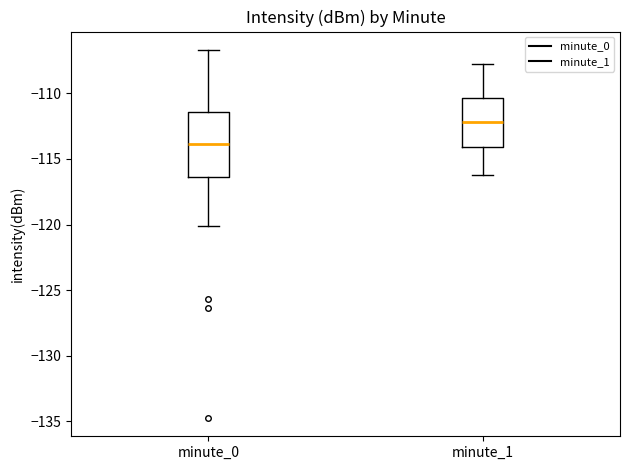

Reading left to right, read every box against the y-axis: the position of its median line, the range the box covers, and the ends of its whiskers. The values are not printed on the chart, so give them approximately, as read against the axis.

minute_0: median -114.0, box -116.5 to -111.5, whiskers -120.0 to -106.5
minute_1: median -112.0, box -114.0 to -110.5, whiskers -116.0 to -107.5